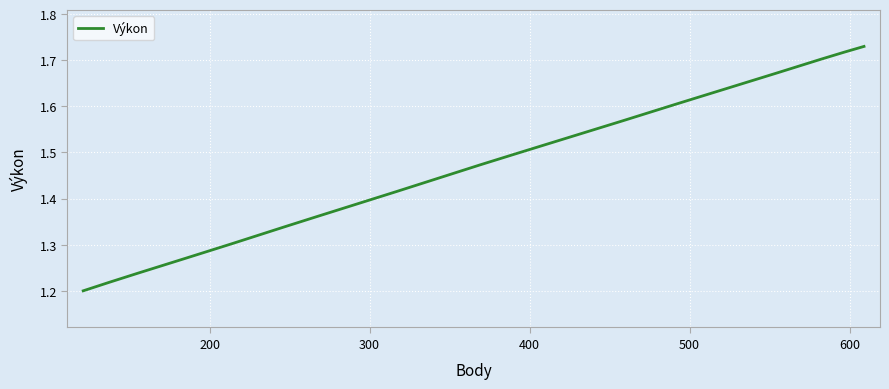

What is the difference between the maximum and minimum values?

0.5